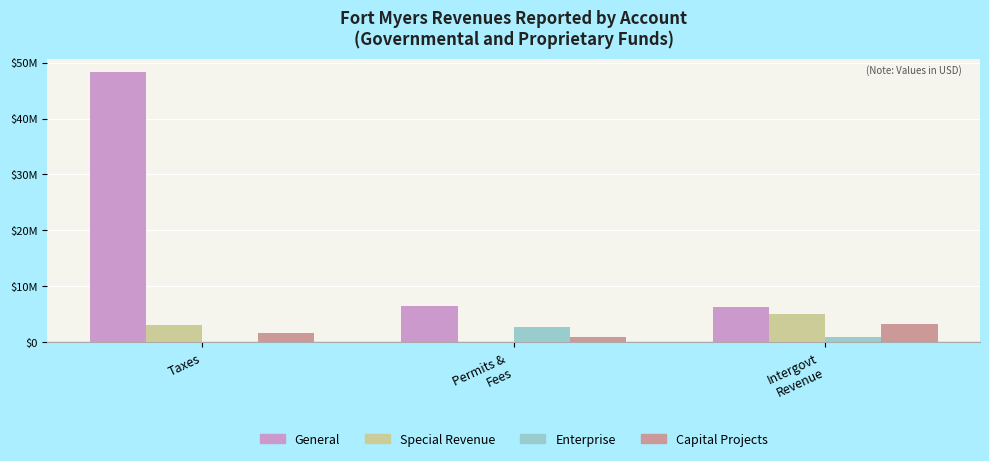

What is the maximum value shown in the chart?

48275377